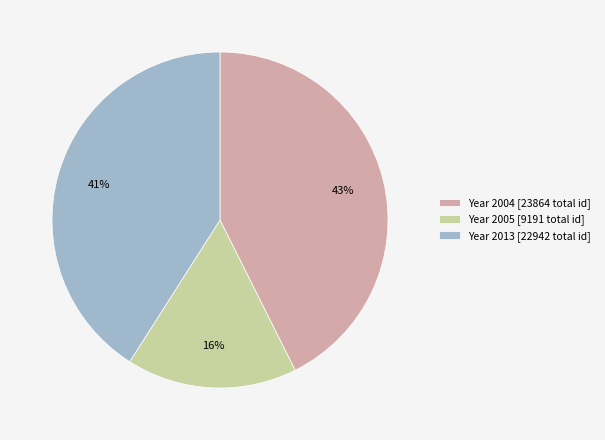

Rank the categories by value from highest to lowest.

Year 2004 [23864 total id], Year 2013 [22942 total id], Year 2005 [9191 total id]